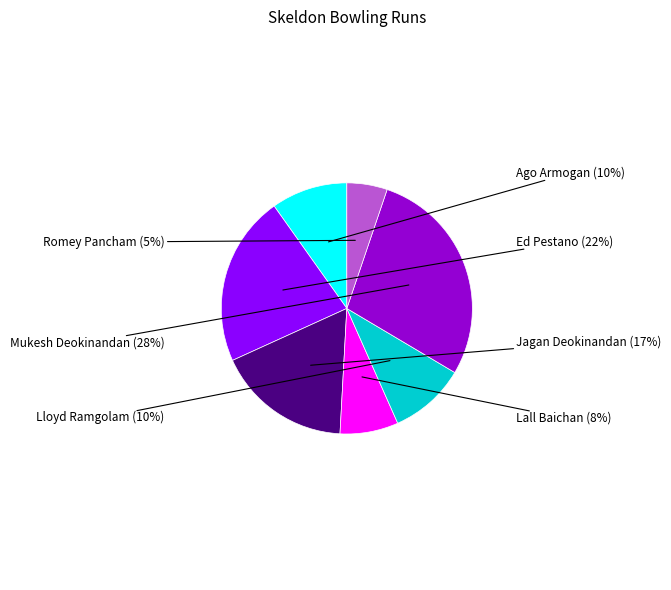

Which slice is the largest?

Mukesh Deokinandan